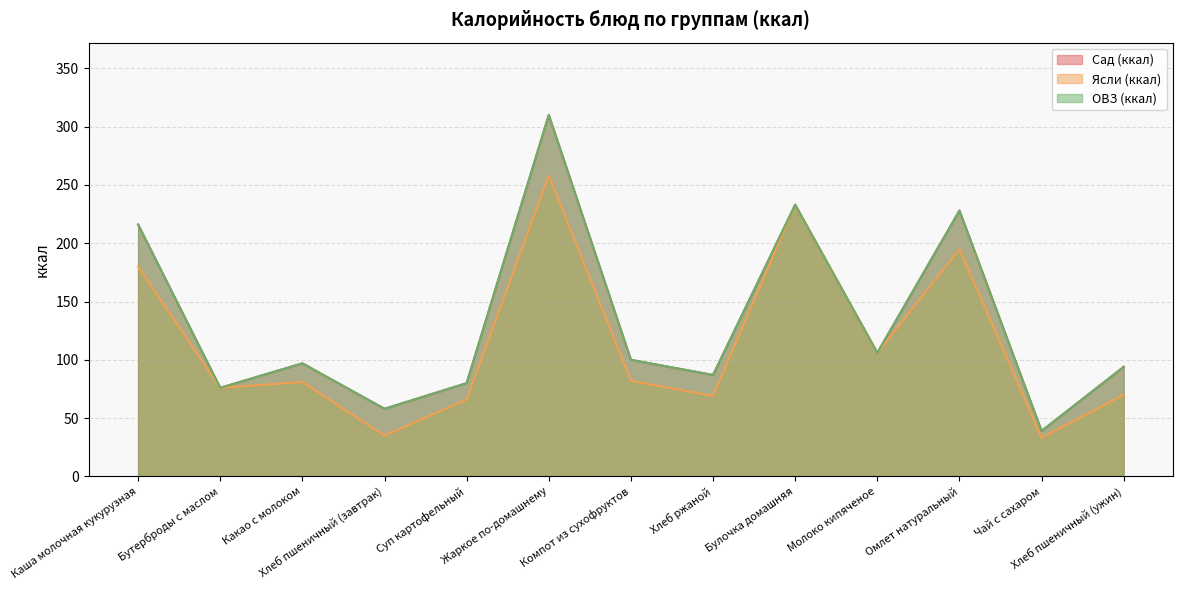

True or false: Сад (ккал) has more than 2 points higher than both neighbors.

True